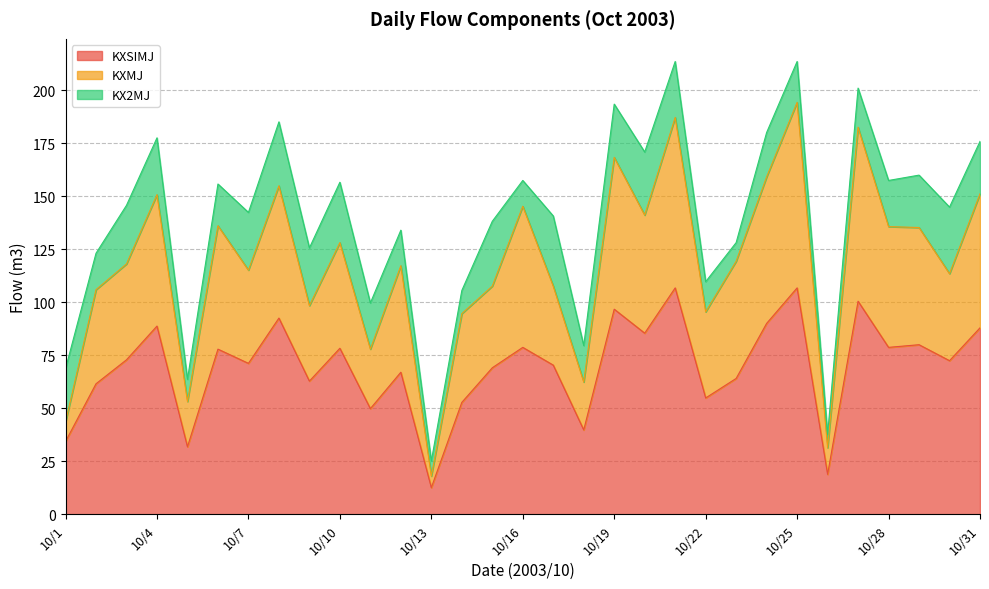

Which series has the largest total across all categories?

KXSIMJ